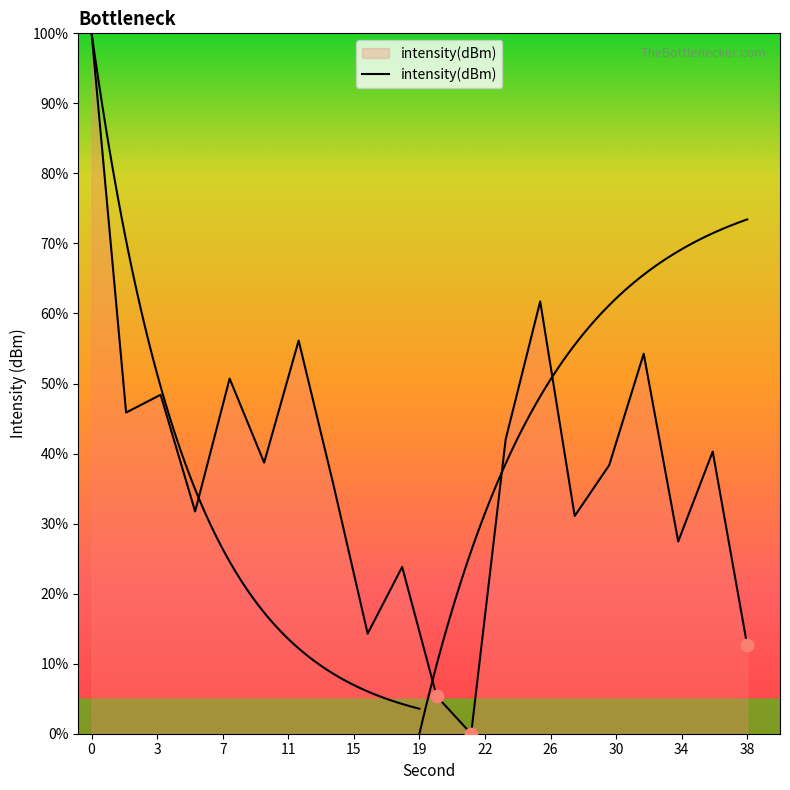

Approximately how many times larger is the value at 26 compared to 10?

1.6